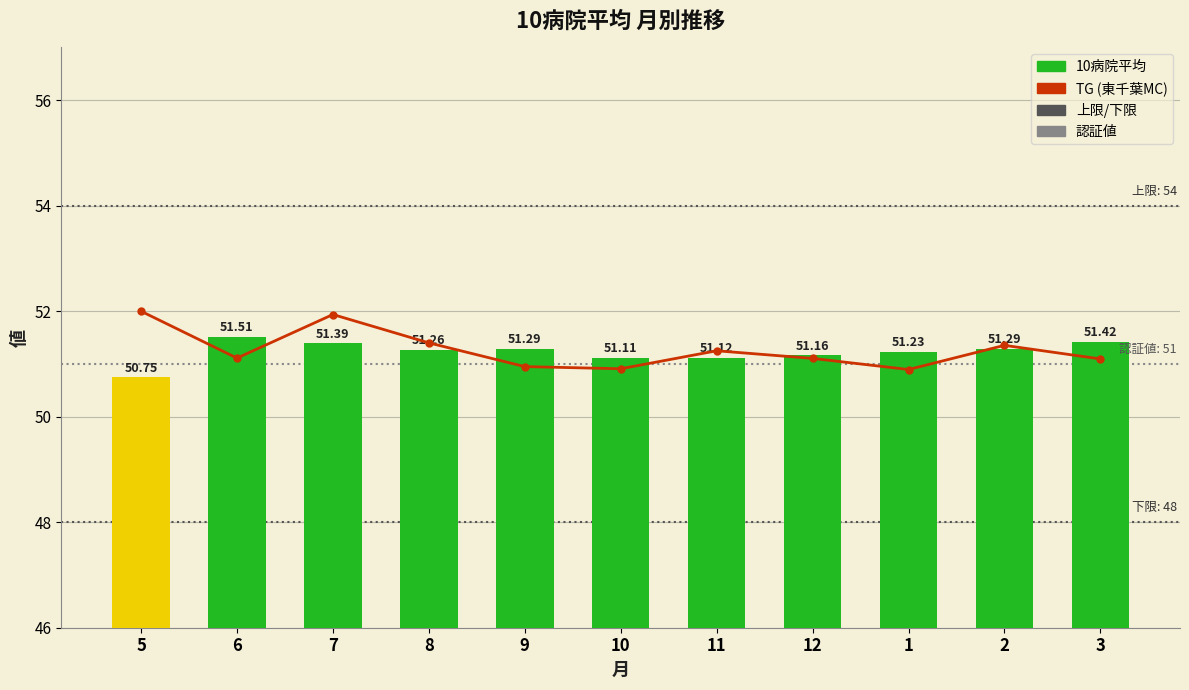

Which category has the highest value across all series?

5